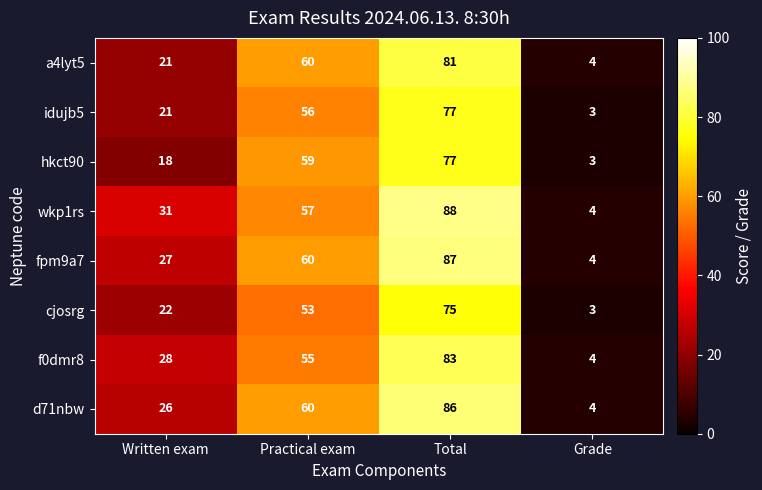

Rank the categories by wkp1rs value from highest to lowest.

Total, Practical exam, Written exam, Grade